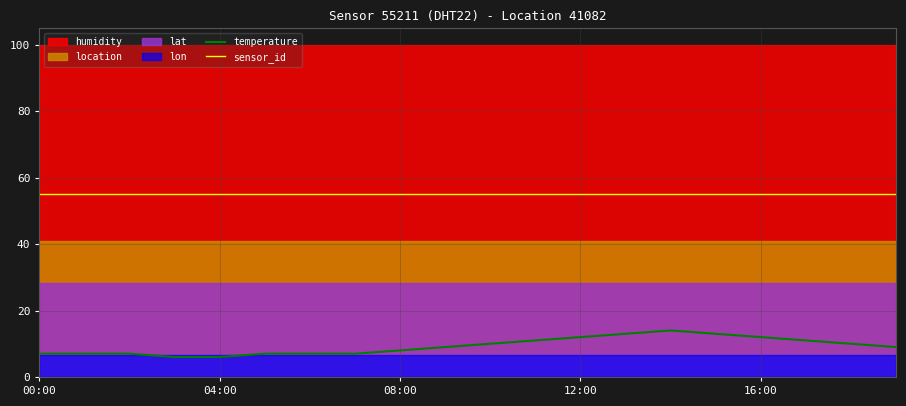

True or false: temperature and sensor_id intersect in this chart.

False